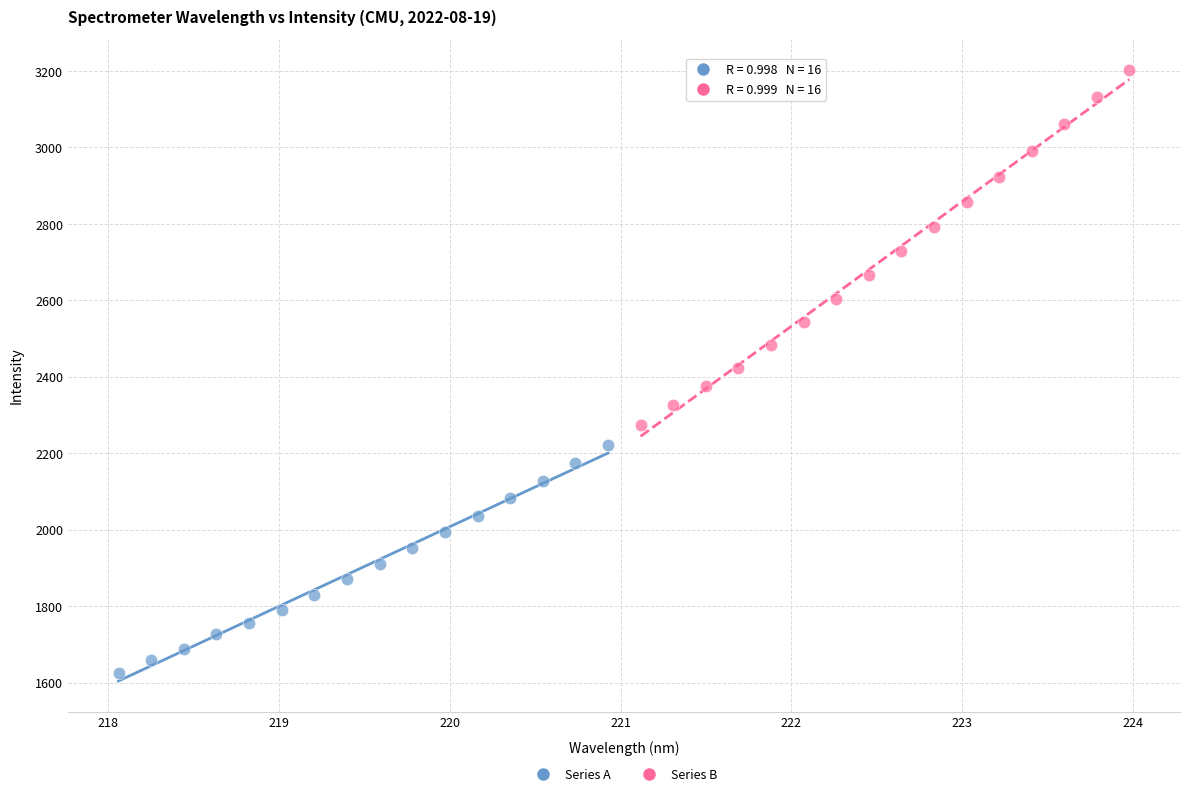

What are all the series names shown in the legend?

Series A, Series B